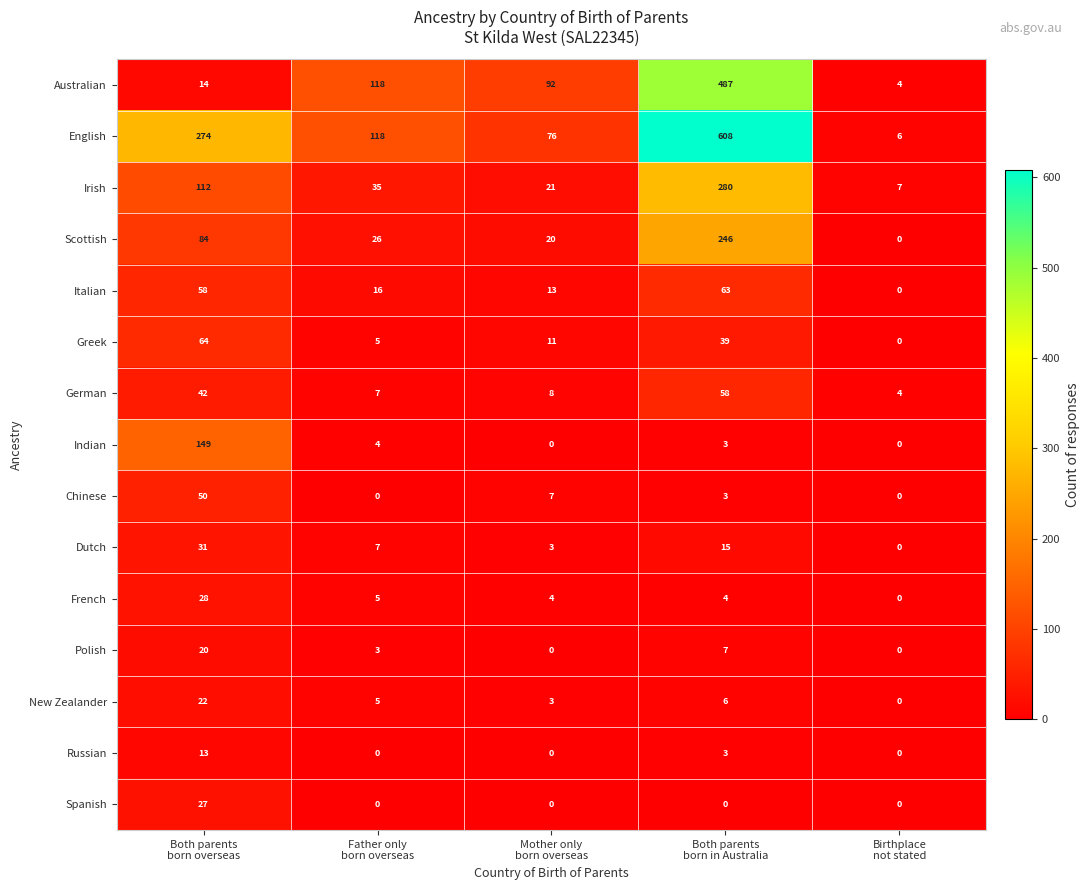

Rank the series by their maximum value, from highest to lowest.

English, Australian, Irish, Scottish, Indian, Greek, Italian, German, Chinese, Dutch, French, Spanish, New Zealander, Polish, Russian